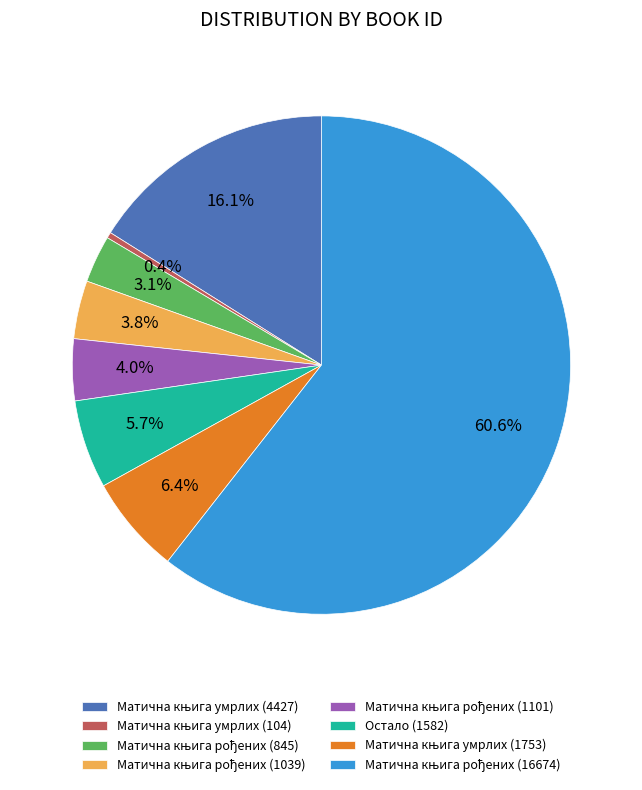

To the nearest percent, what is the average slice percentage?

12%